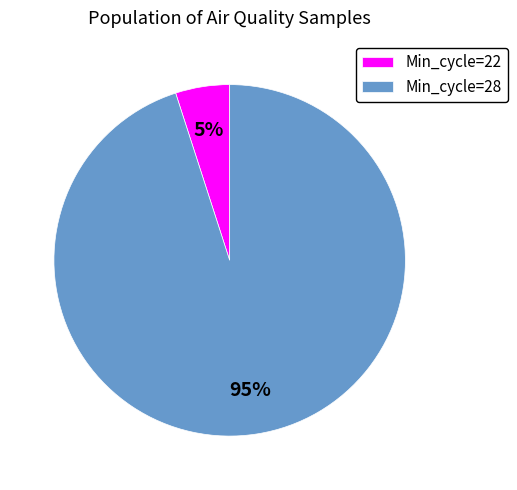

Which slice is the smallest?

Min_cycle=22